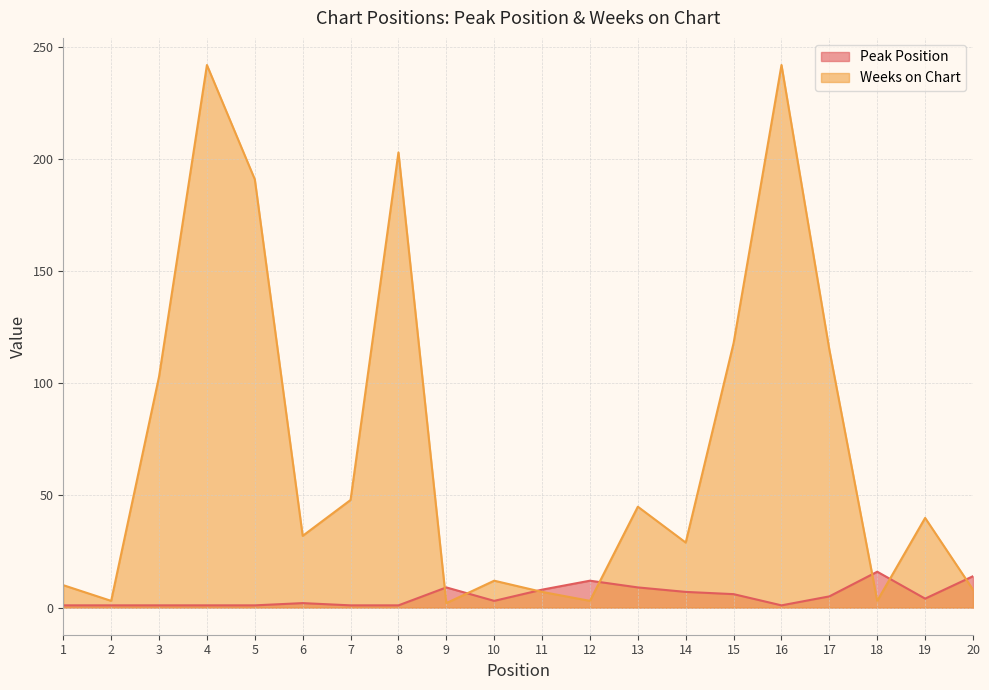

Is the value of Weeks on Chart at 11 greater than the value of Peak Position at 13?

No